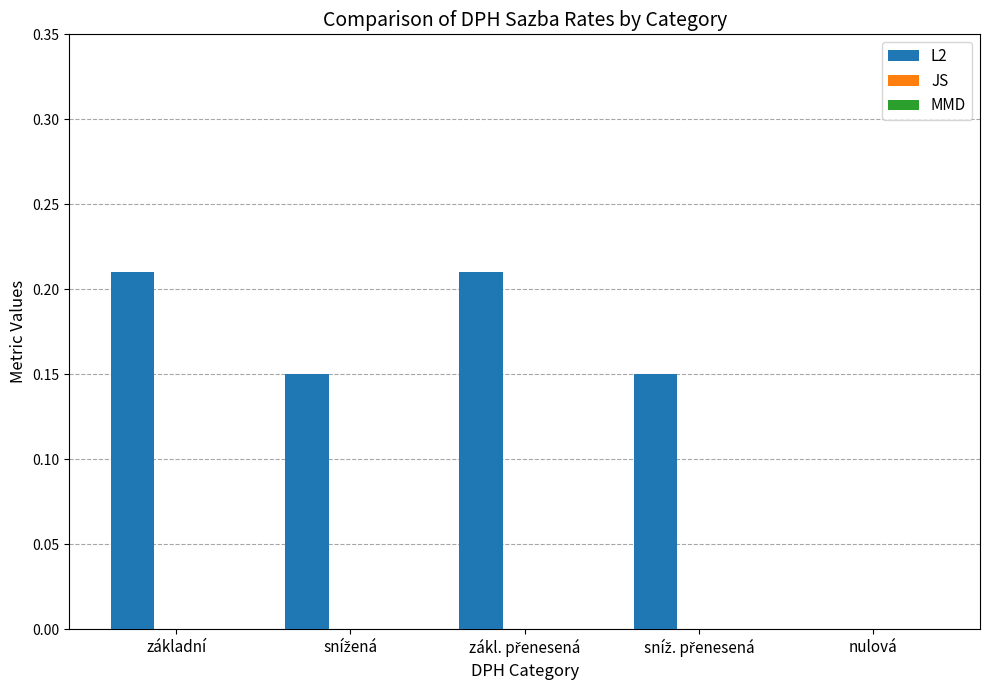

How many series are shown in this chart?

1